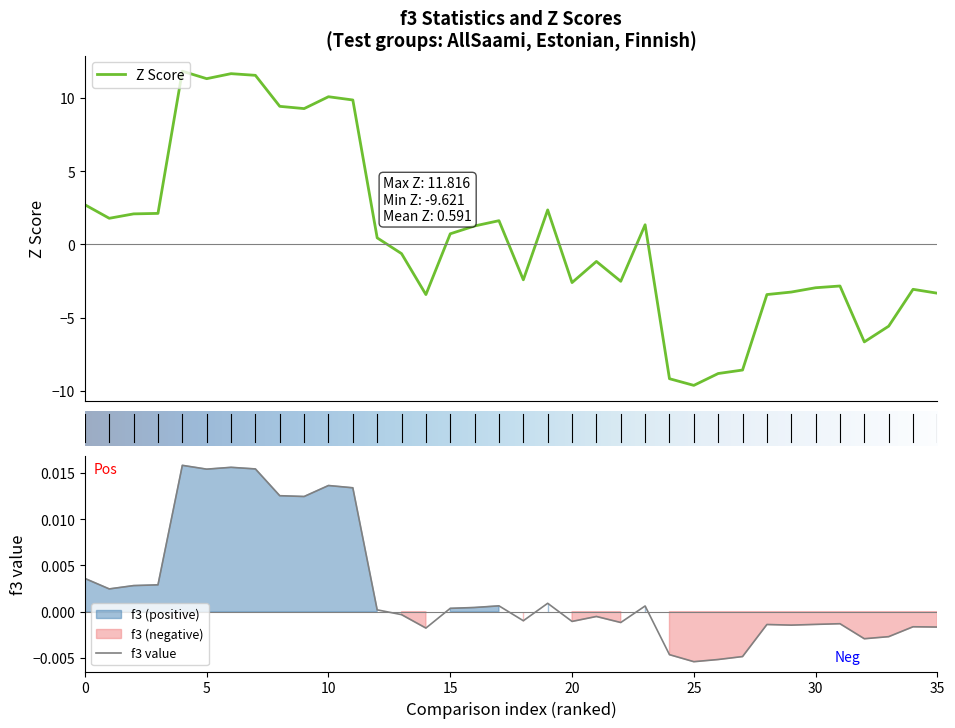

How many times do Z Score and f3 cross each other?

7